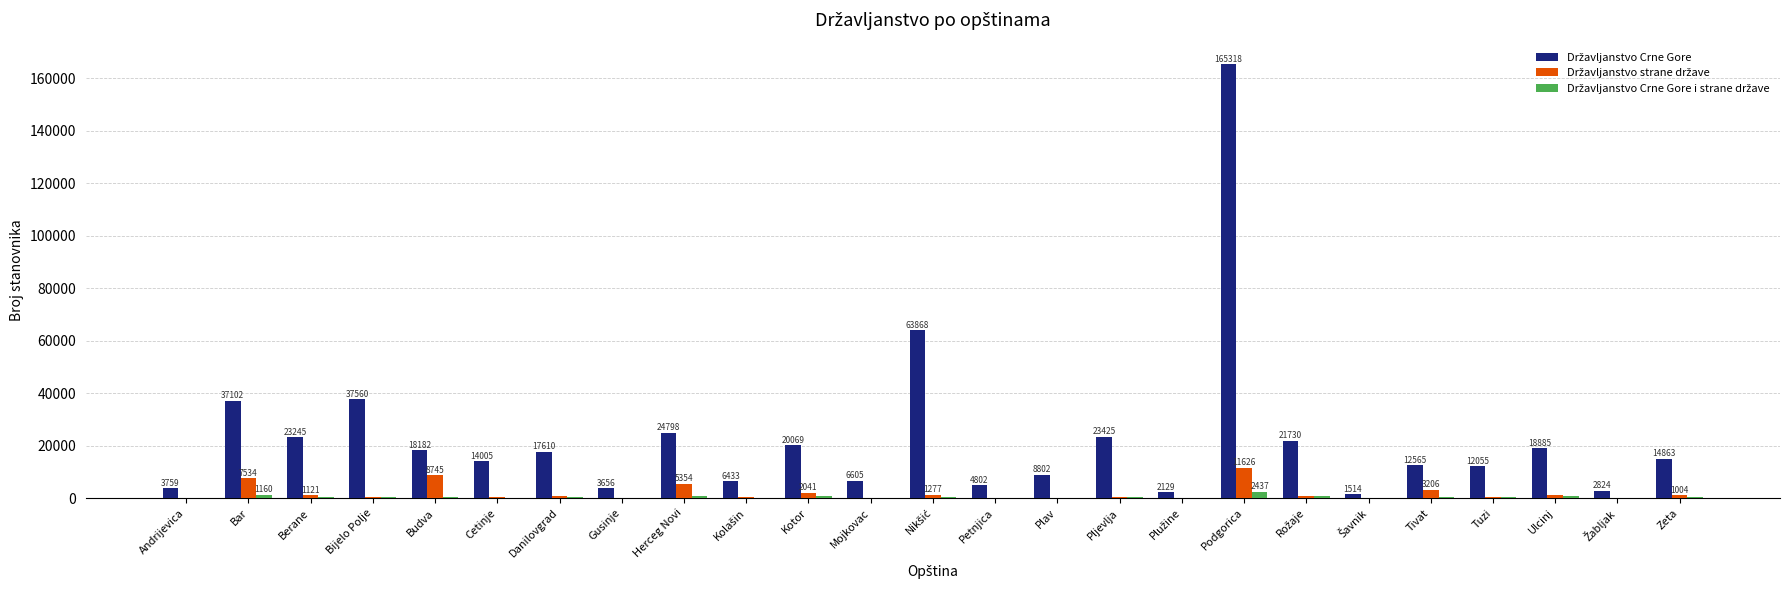

At which category is the sum across all series the highest?

Podgorica